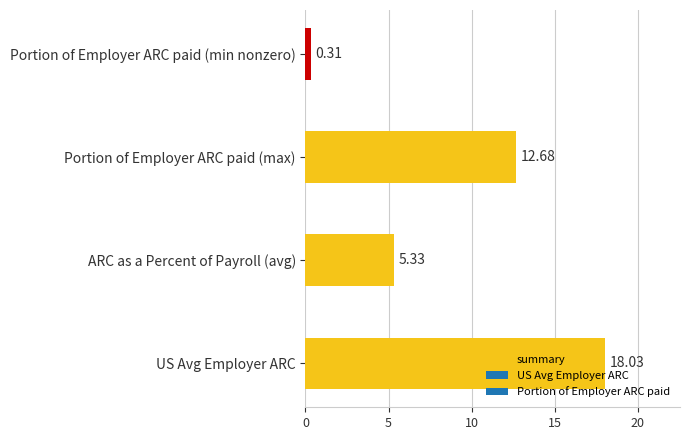

At which label is the value closest to 9?

ARC as a Percent of Payroll (avg)